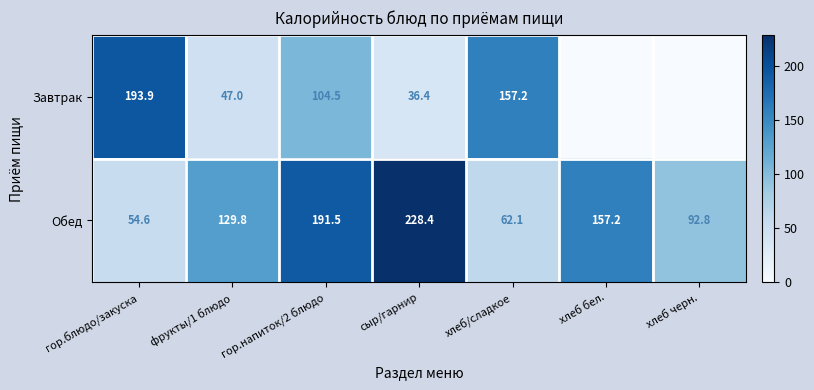

True or false: Завтрак has a value of 104.5 at гор.напиток/2 блюдо.

True